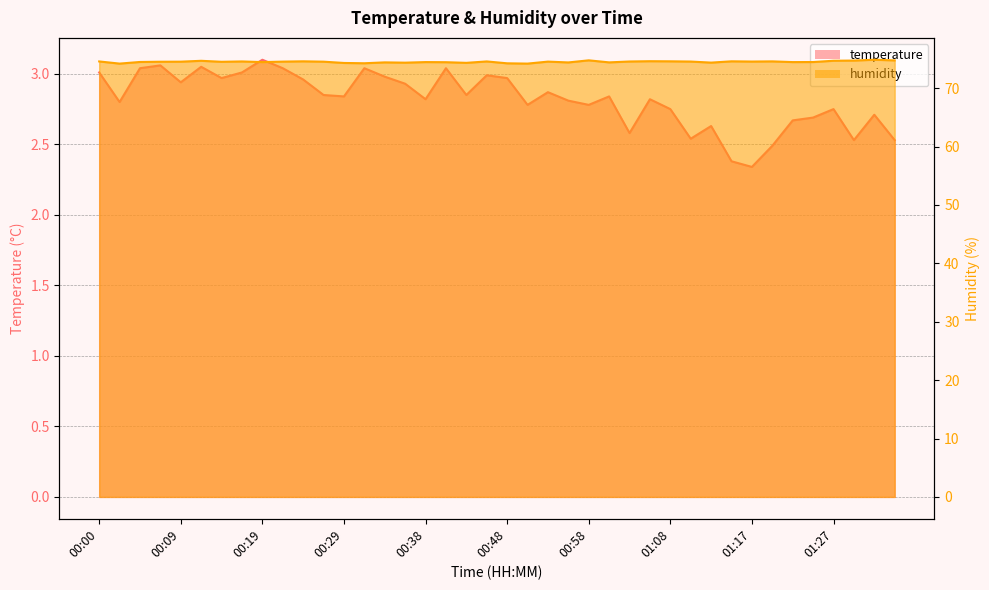

True or false: humidity has more than 1 points higher than both neighbors.

True